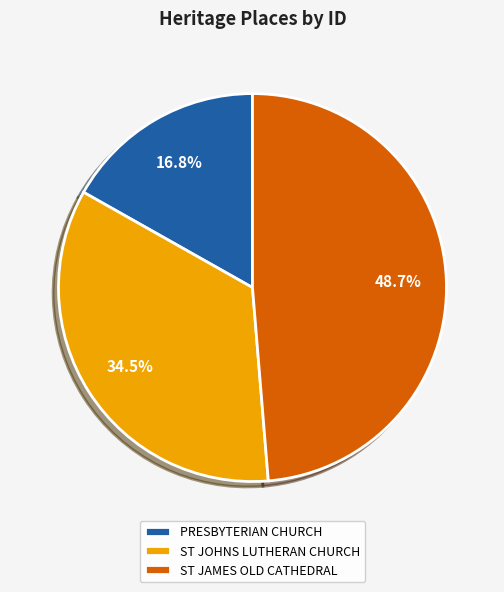

Is there a majority slice in this chart?

No